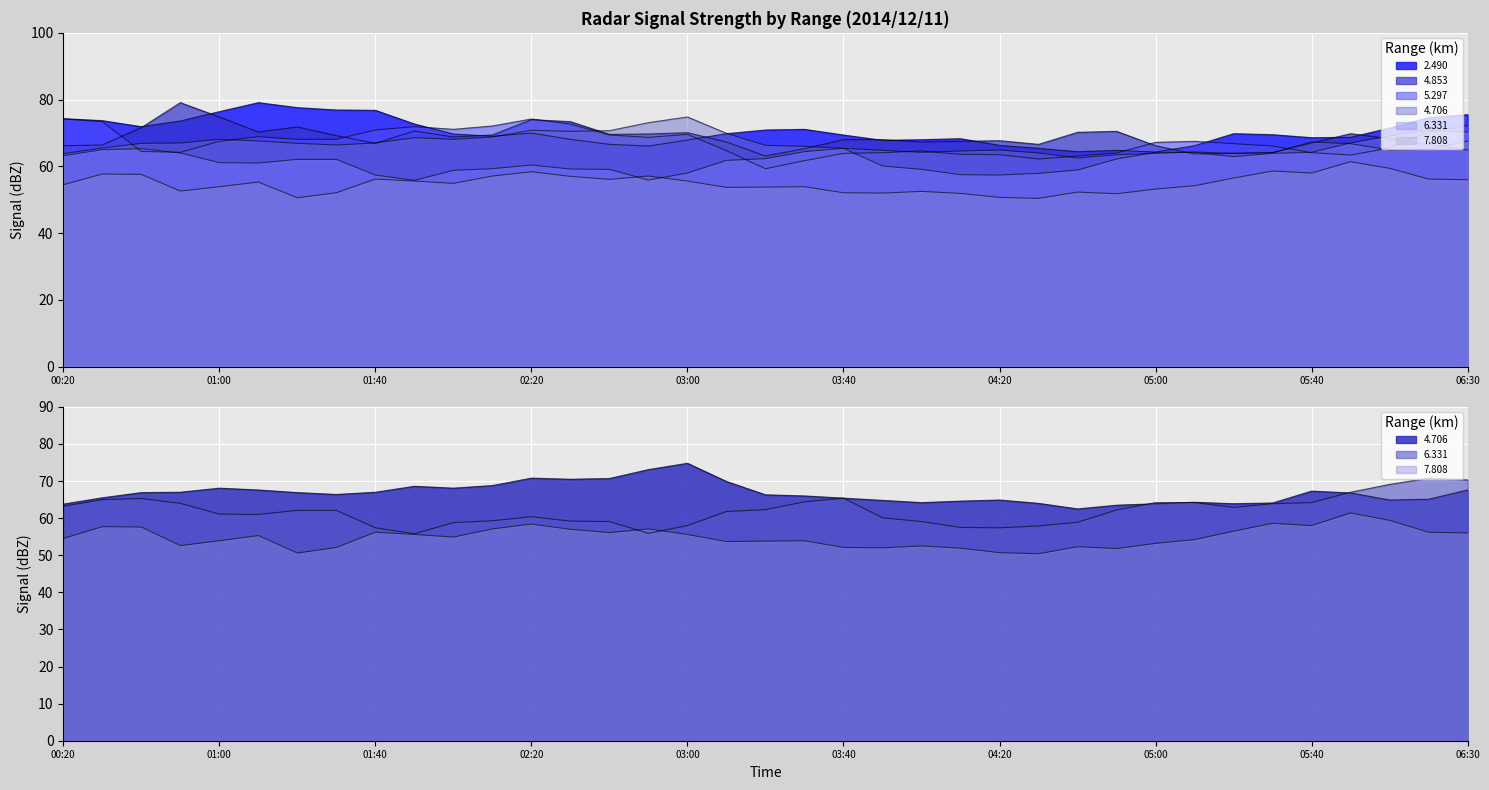

How many lines are shown in the chart?

6